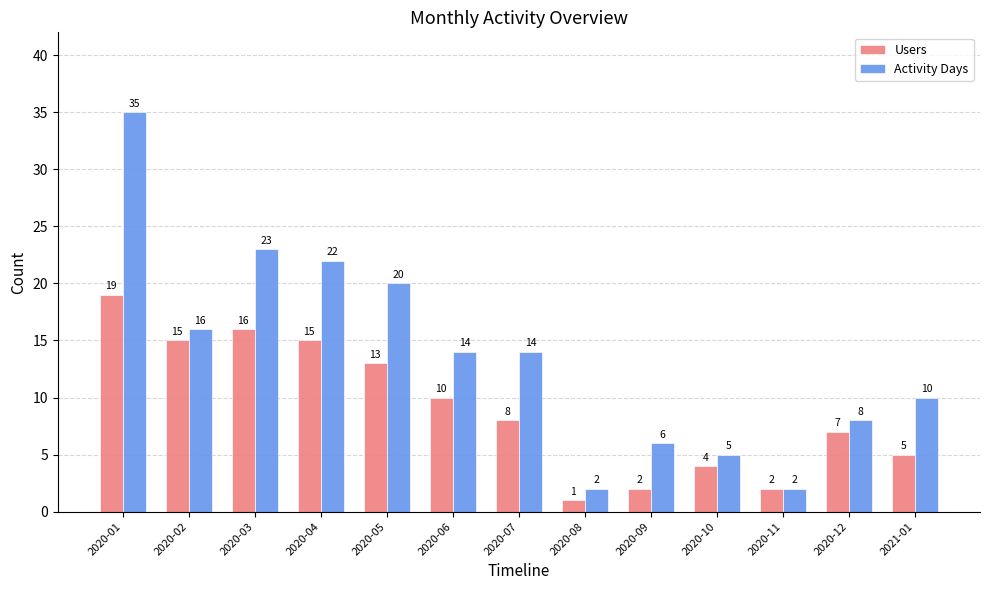

Is the value of Users at 2020-11 greater than the value of Activity Days at 2020-03?

No